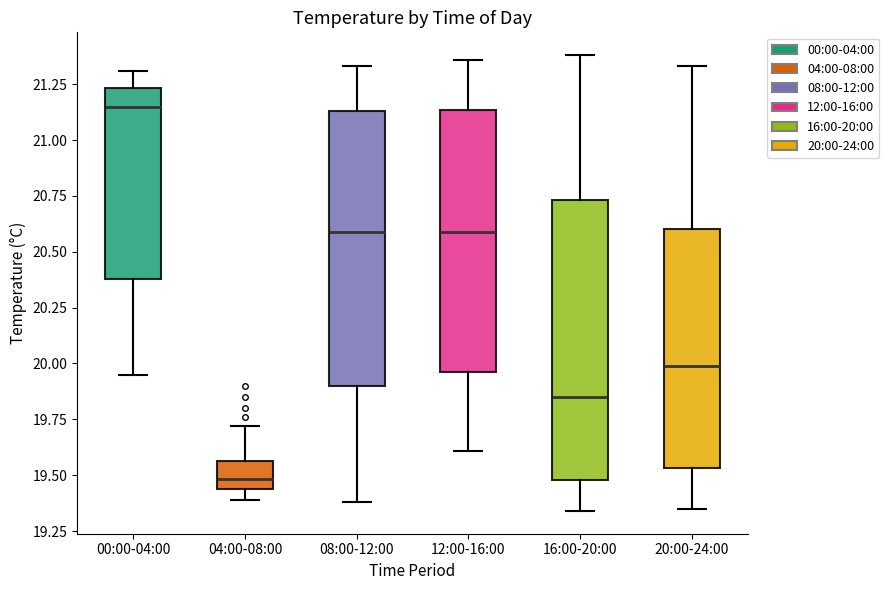

Reading left to right, read every box against the y-axis: the position of its median line, the range the box covers, and the ends of its whiskers. The values are not printed on the chart, so give them approximately, as read against the axis.

00:00-04:00: median 21.15, box 20.40 to 21.25, whiskers 19.95 to 21.30
04:00-08:00: median 19.50, box 19.45 to 19.55, whiskers 19.40 to 19.70
08:00-12:00: median 20.60, box 19.90 to 21.15, whiskers 19.40 to 21.35
12:00-16:00: median 20.60, box 19.95 to 21.15, whiskers 19.60 to 21.35
16:00-20:00: median 19.85, box 19.50 to 20.75, whiskers 19.35 to 21.40
20:00-24:00: median 20.00, box 19.55 to 20.60, whiskers 19.35 to 21.35